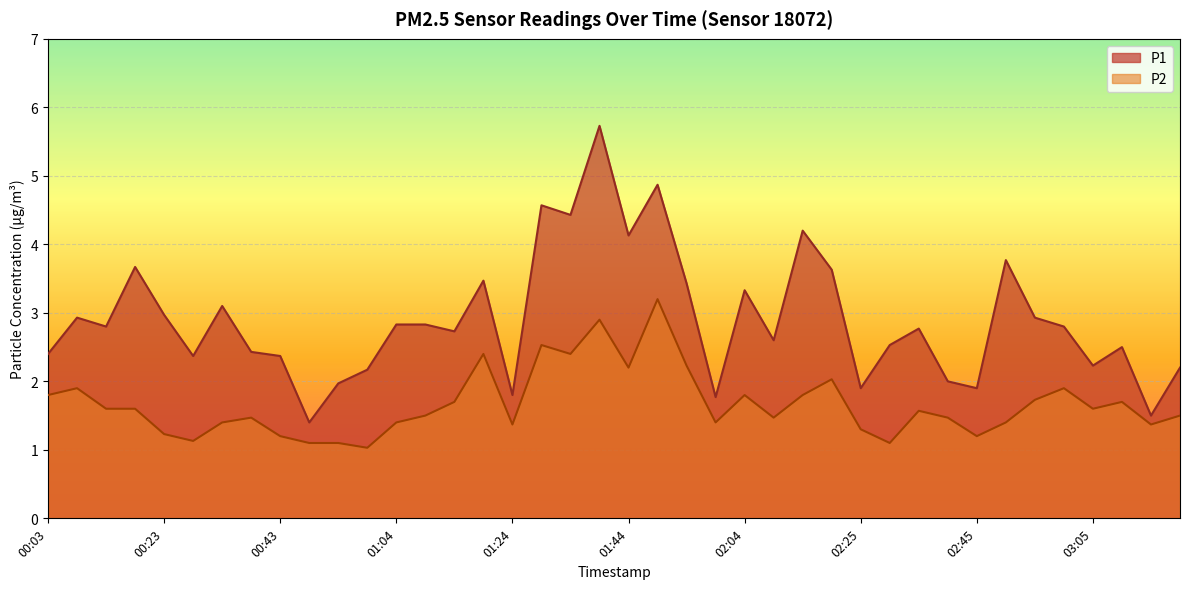

List the series in order of their peak value, lowest first.

P2, P1